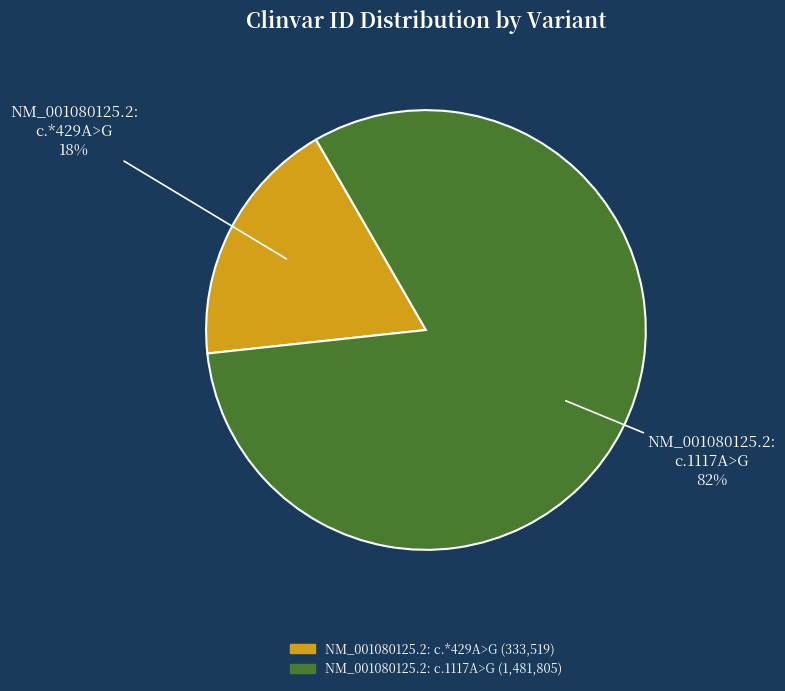

How many segments does this pie chart have?

2